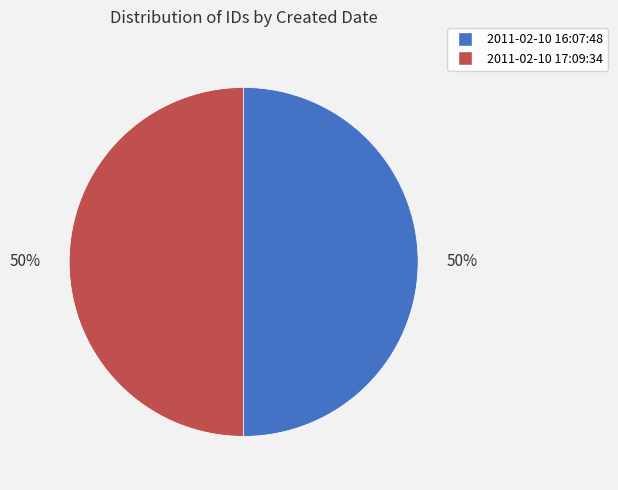

The 2011-02-10 16:07:48 slice represents 40% of the pie. True or false?

False